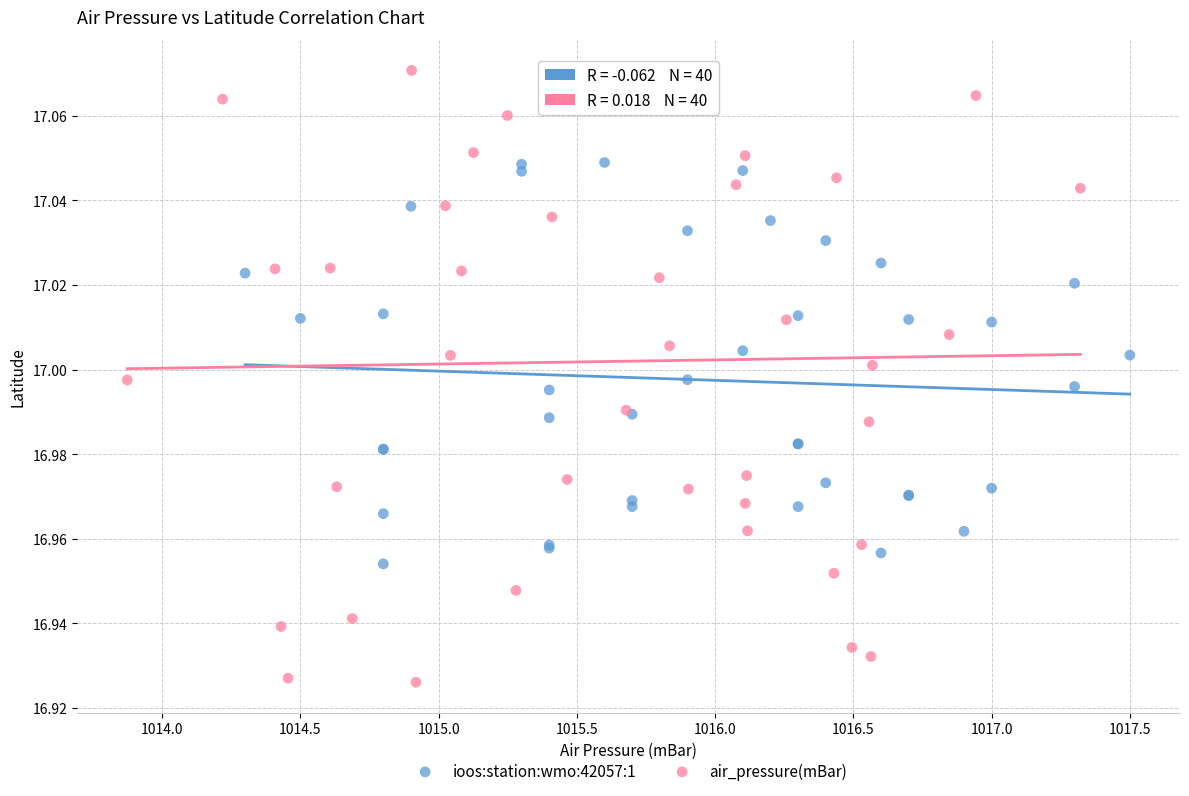

What are all the series names shown in the legend?

ioos:station:wmo:42057:1, air_pressure(mBar)